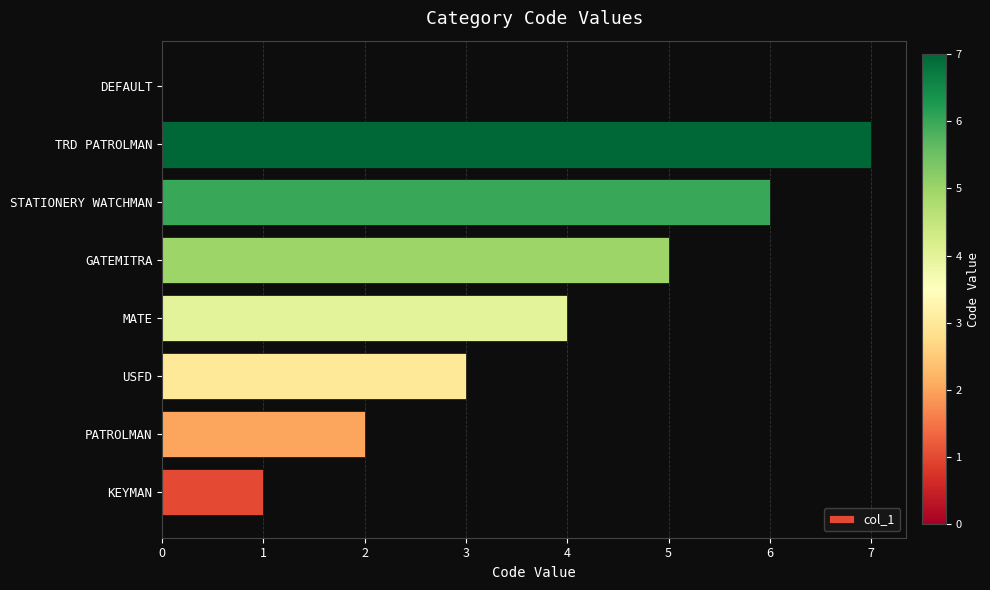

Where is the data nearest to the value 3?

USFD